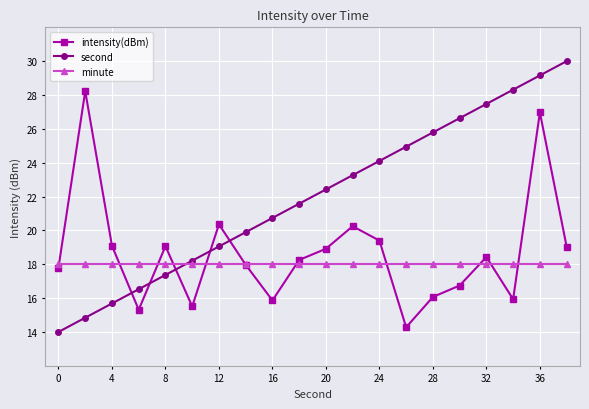

What is the value of the minute point at the 2nd from the left?

18.0